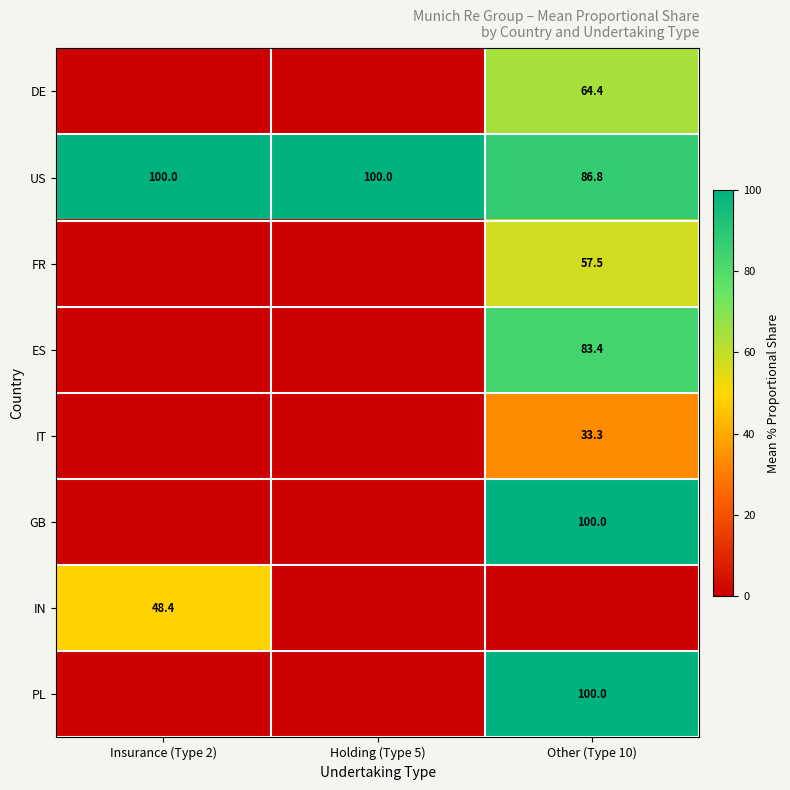

What is the difference between the maximum and minimum values in the US series?

13.2